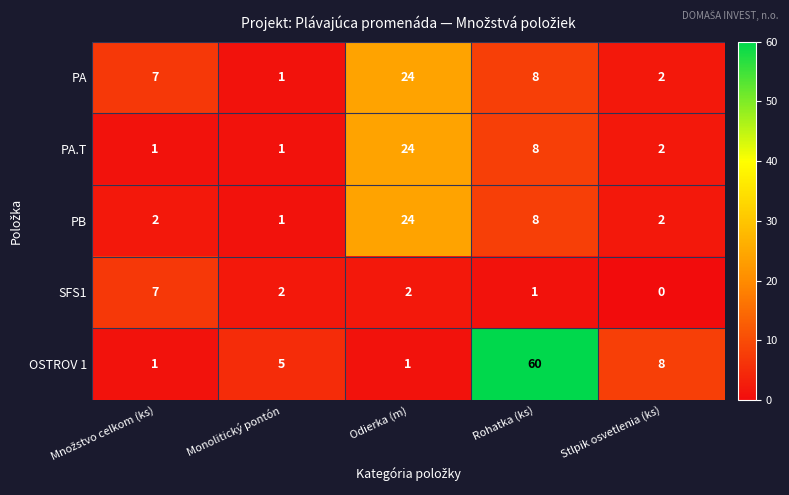

Which series has the largest range (max minus min)?

OSTROV 1